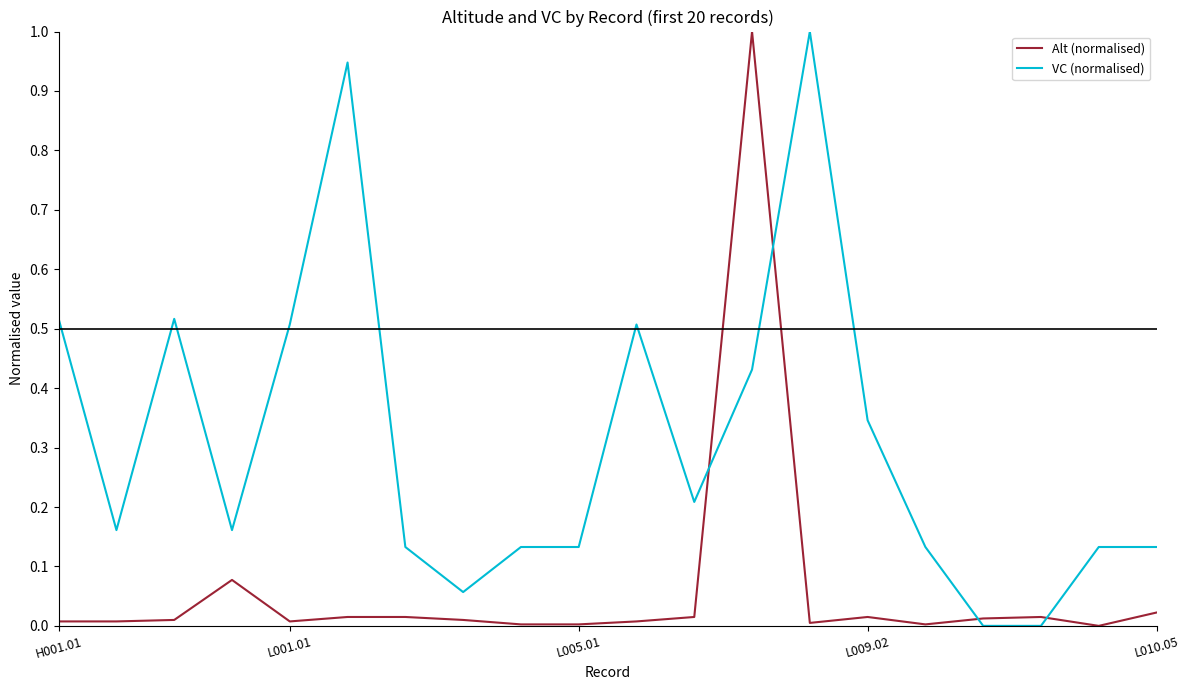

After their last crossing, which series has the higher values: Alt (normalised) or VC (normalised)?

VC (normalised)